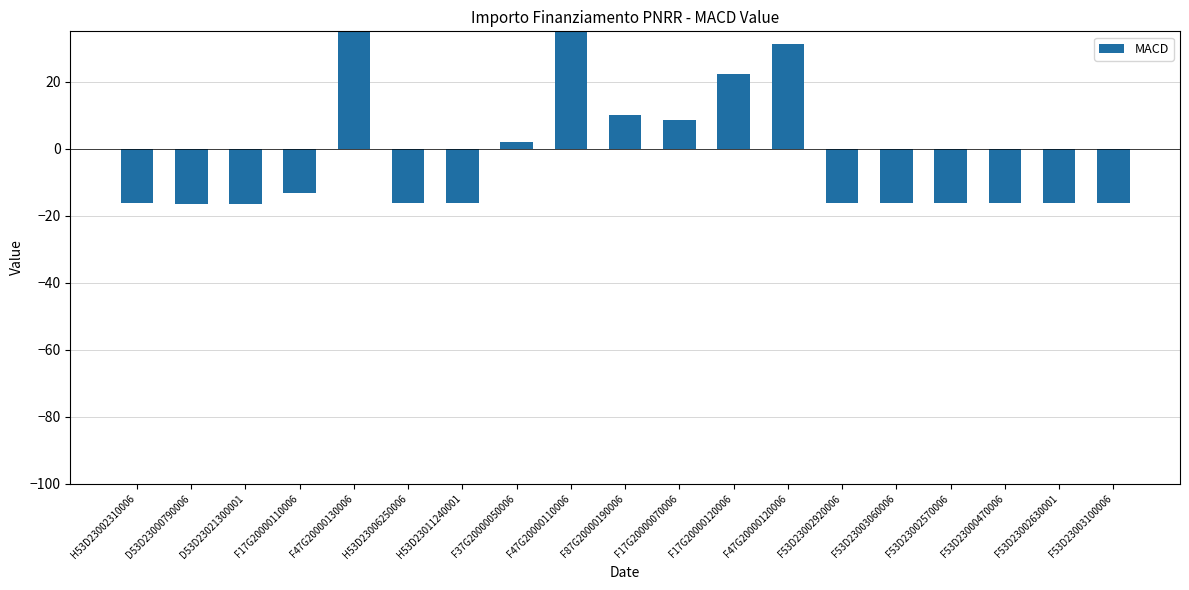

What position from the left is F47G20000120006?

13